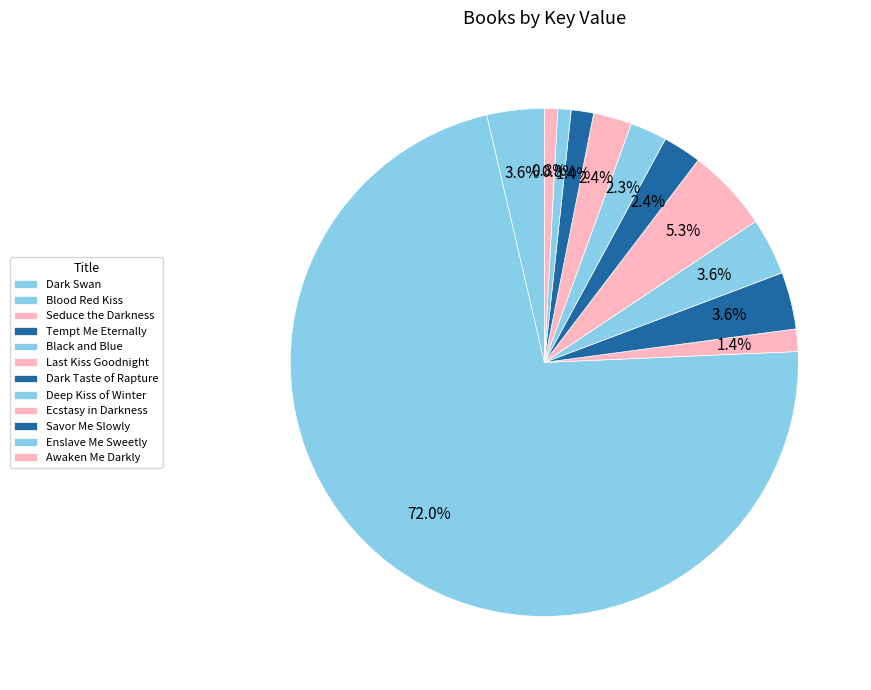

Approximately how many times larger is the value at Enslave Me Sweetly compared to Ecstasy in Darkness?

0.3